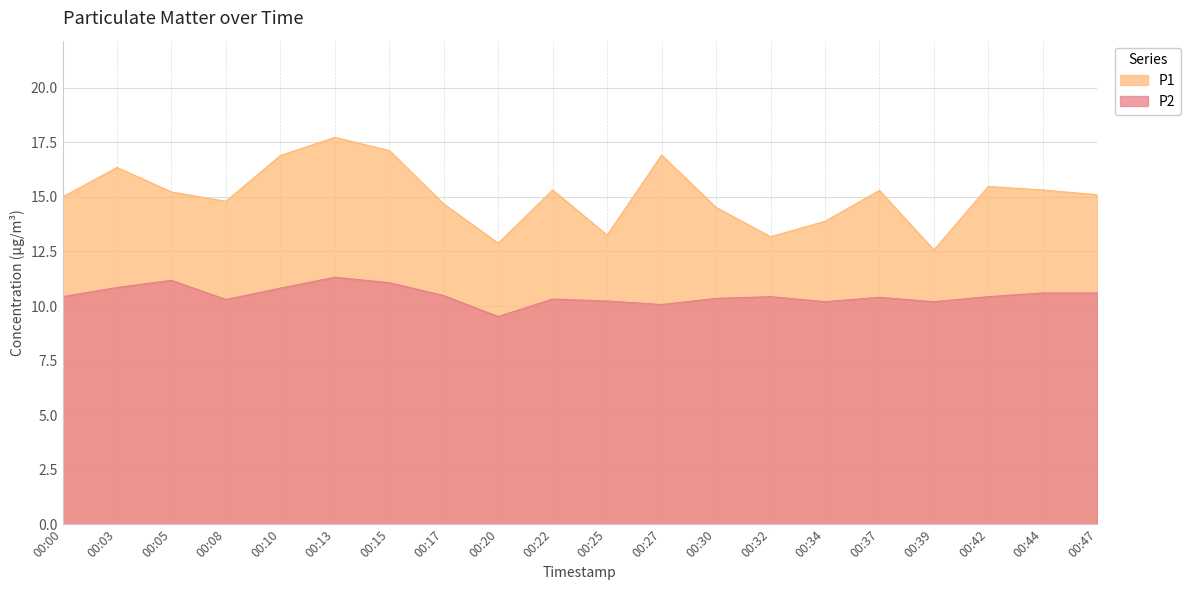

What is the highest value of the P2 series?

11.3